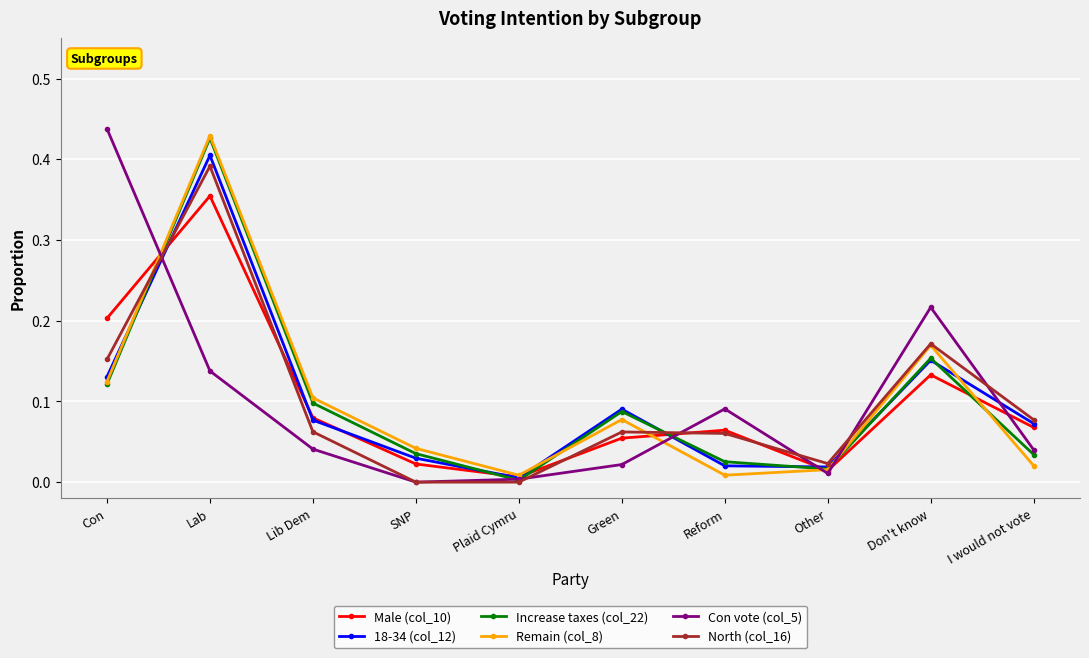

What position from the right is Green?

5